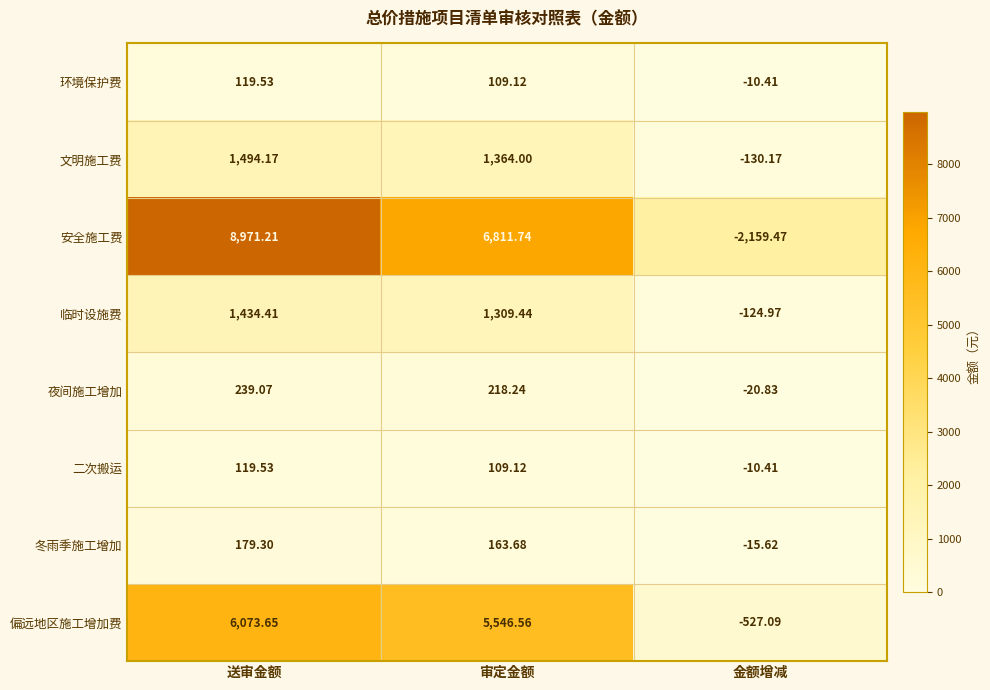

At which label is 偏远地区施工增加费 closest to 2773?

审定金额